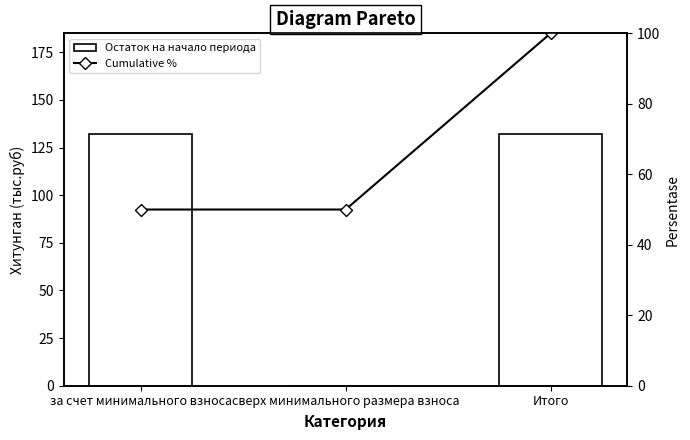

Where does the Остаток на начало периода series first go above 132?

за счет минимального взноса